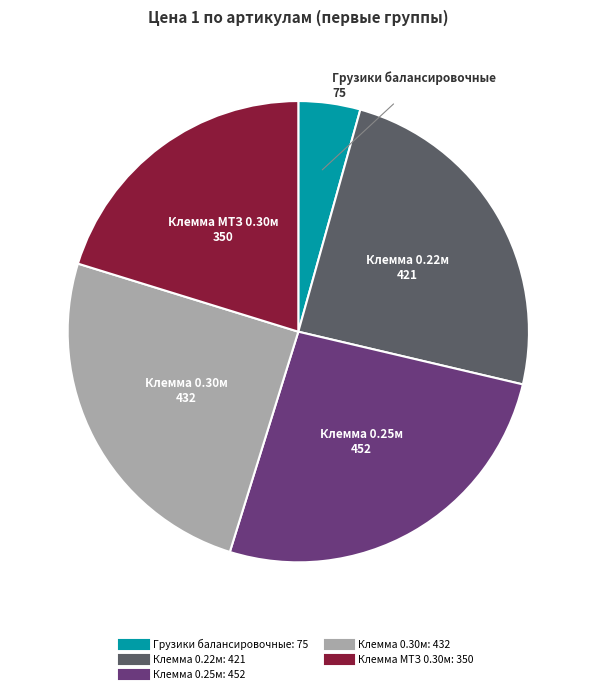

Is there any slice that represents more than half of the pie?

No